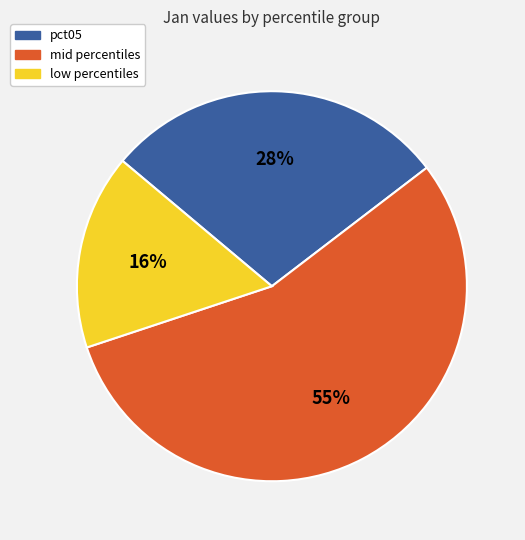

To the nearest percent, what portion does low percentiles represent?

16%